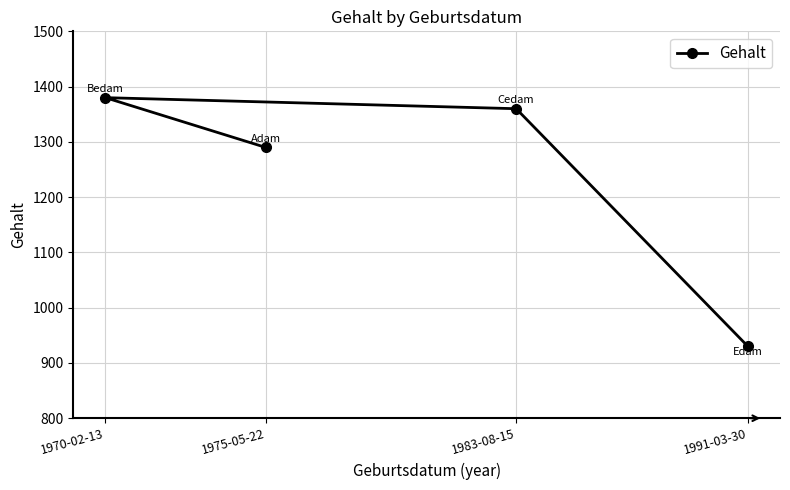

Is it true that the value at 1983-08-15 is 906?

False